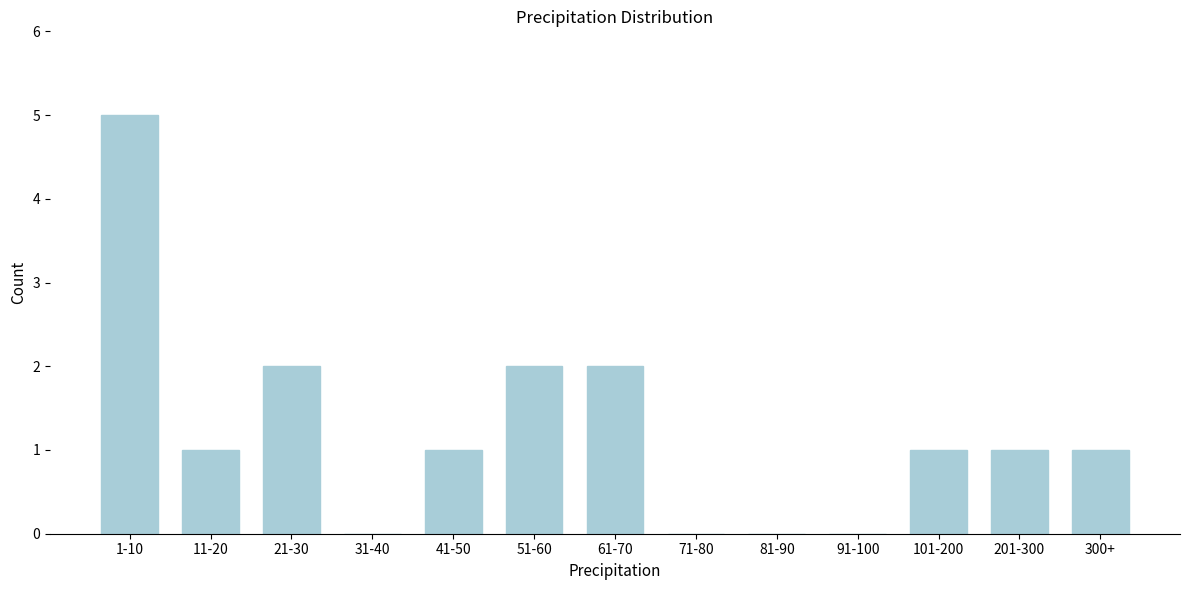

Reading left to right, extract all data points from this chart.

1-10=5	11-20=1	21-30=2	31-40=0	41-50=1	51-60=2	61-70=2	71-80=0	81-90=0	91-100=0	101-200=1	201-300=1	300+=1